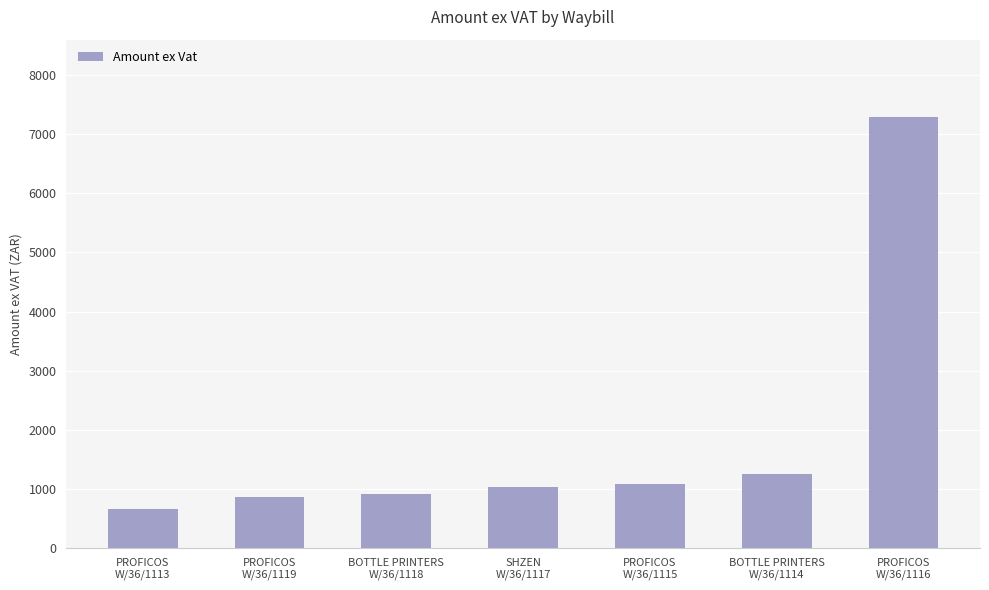

What is the change in value from PROFICOS
W/36/1115 to BOTTLE PRINTERS
W/36/1114?

+160.3